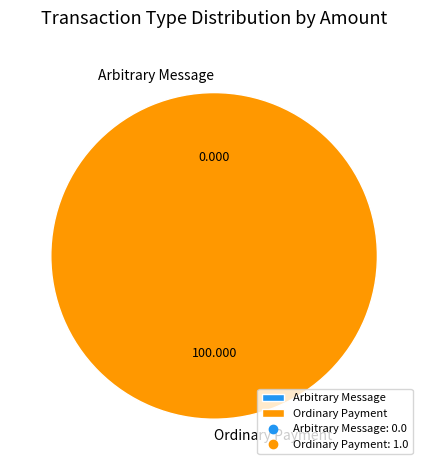

Is there any slice that represents more than half of the pie?

Yes